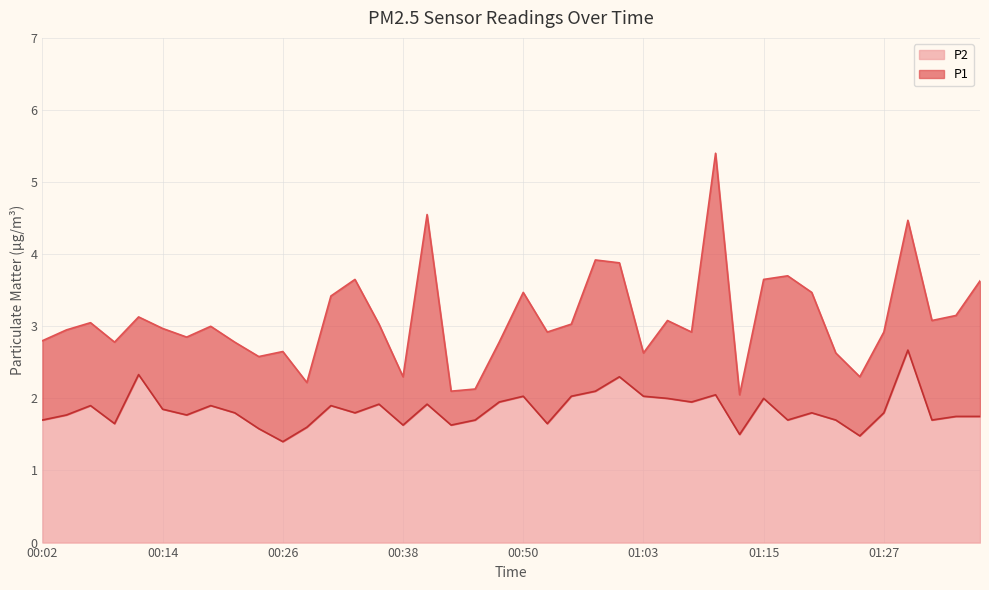

What are all the series names shown in the legend?

P2, P1